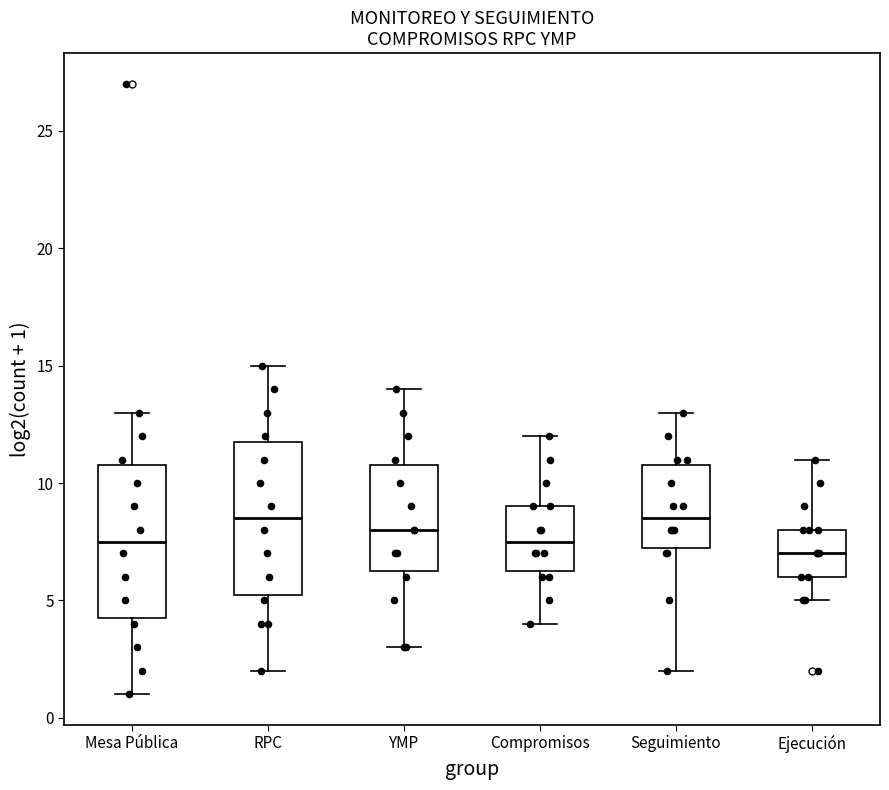

Which box has the lowest median line?

Ejecución